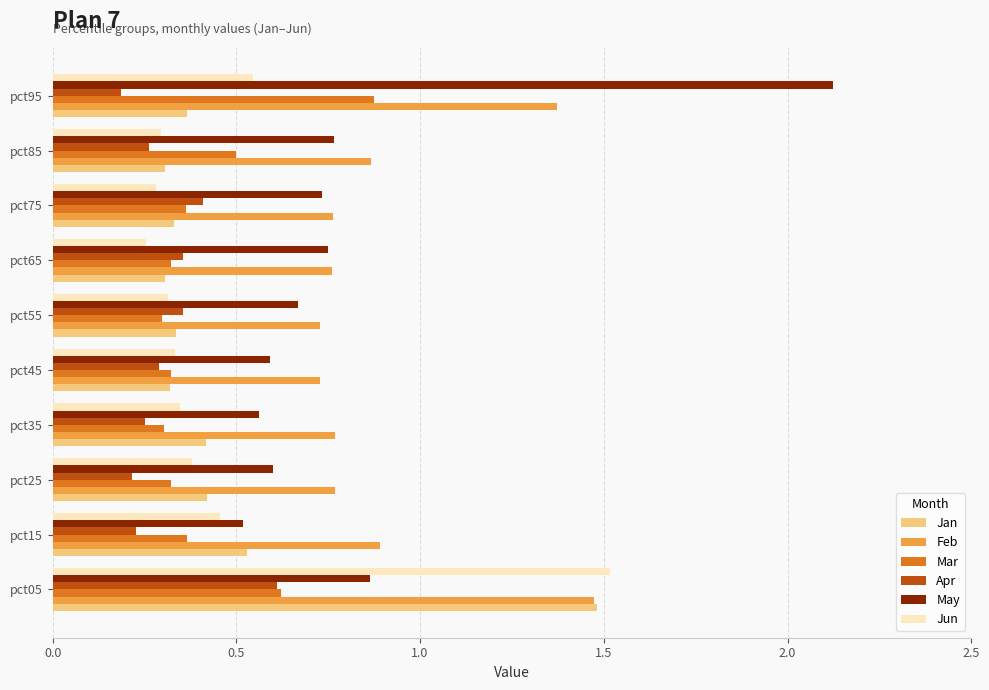

Count the Jan values in the range 0 to 1.

9